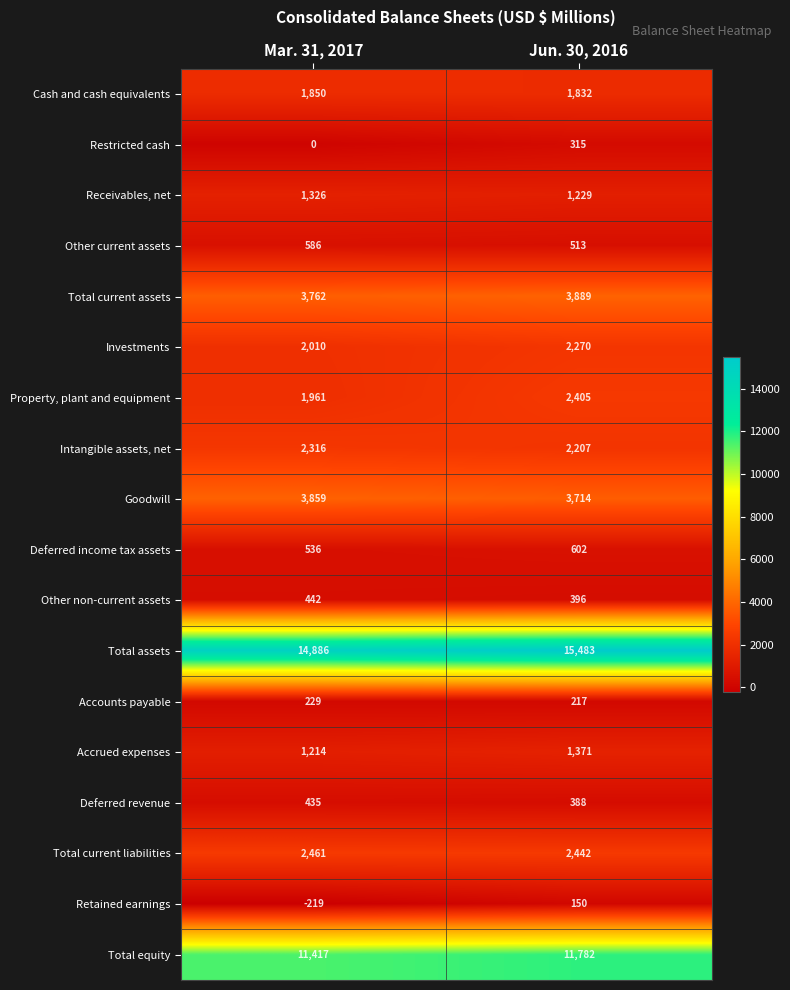

What is the minimum value shown in the chart?

-219